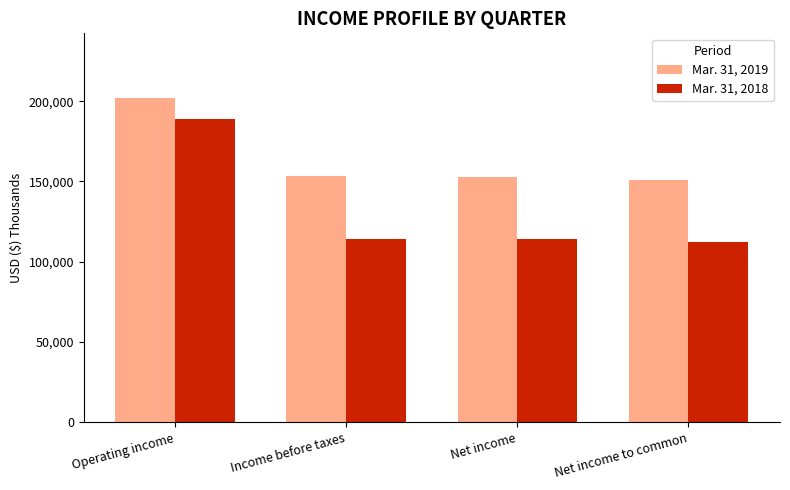

Which series changed the most between Operating income and Income before taxes?

Mar. 31, 2018